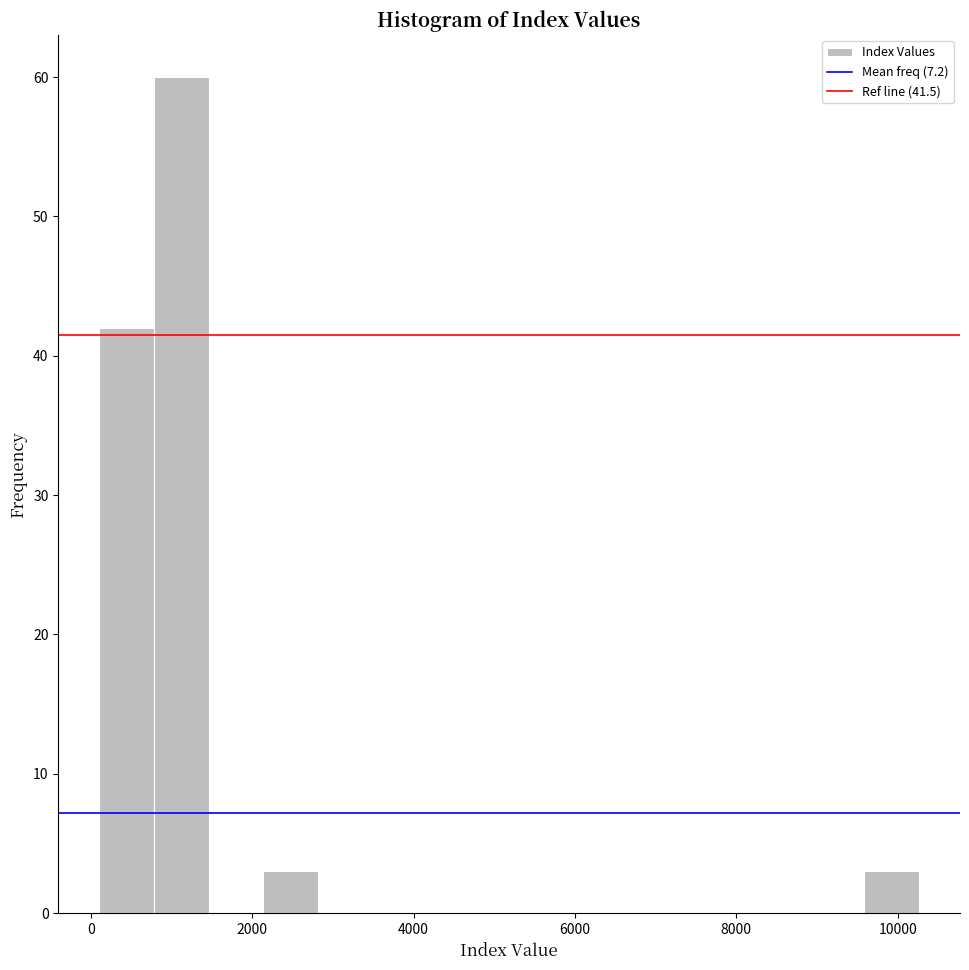

Read against the x-axis, roughly where is the centre of the tallest bar?

1200